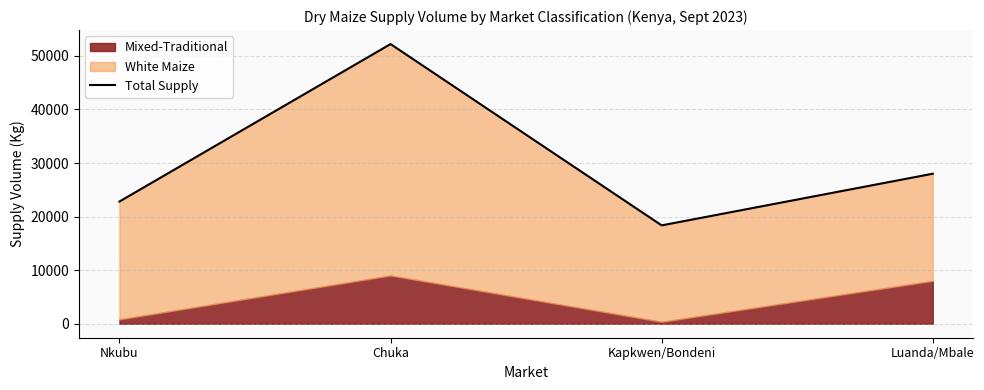

What is the difference between the second highest and minimum values?

9640